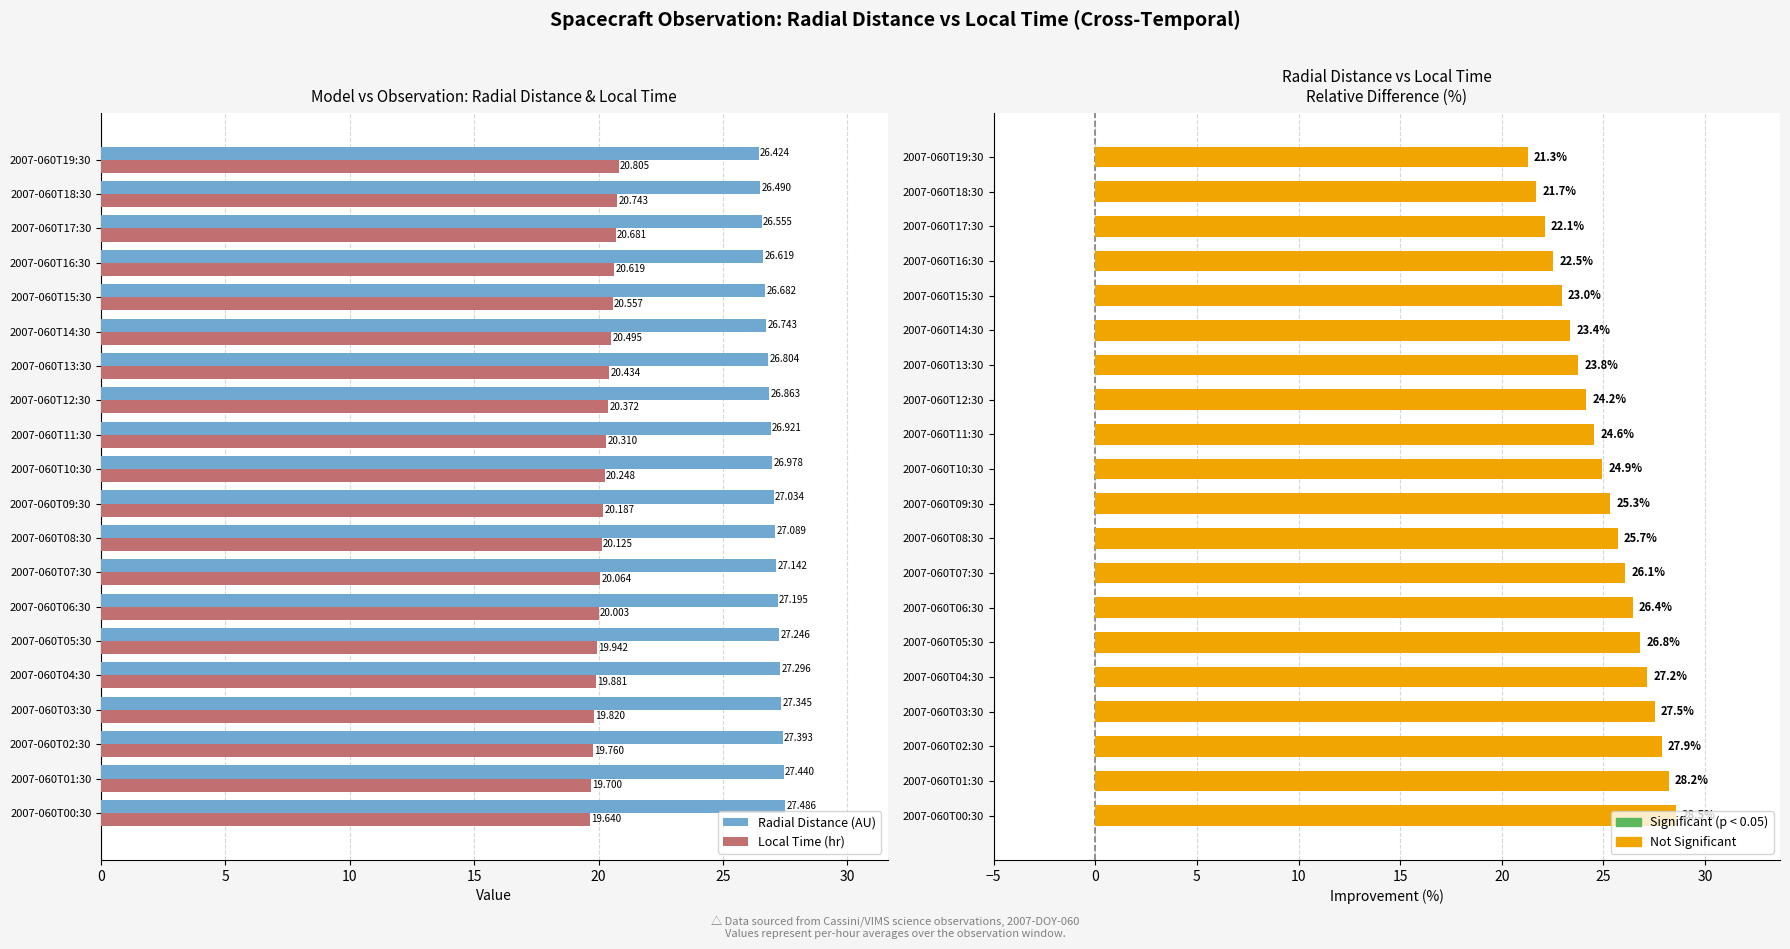

What is the total value across all series at 2007-060T14:30?

70.6